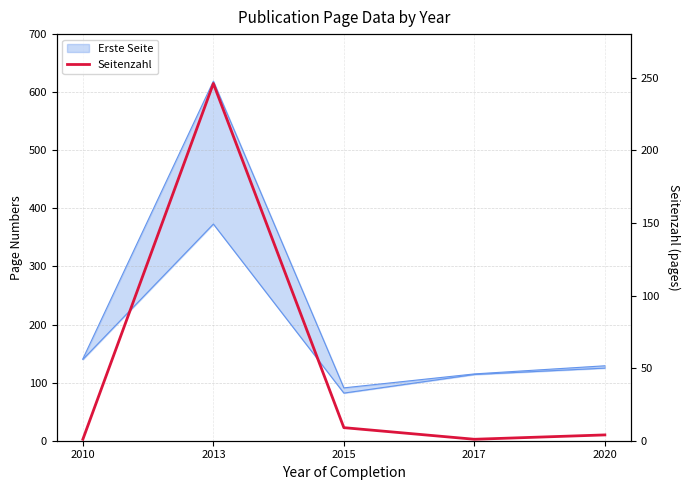

Is it true that the value at 2013 is 246?

True